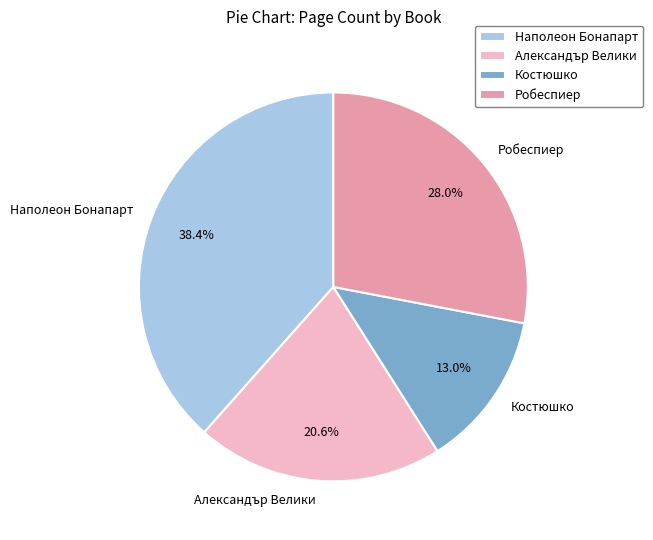

To the nearest percent, what percentage of the pie is Наполеон Бонапарт?

38%